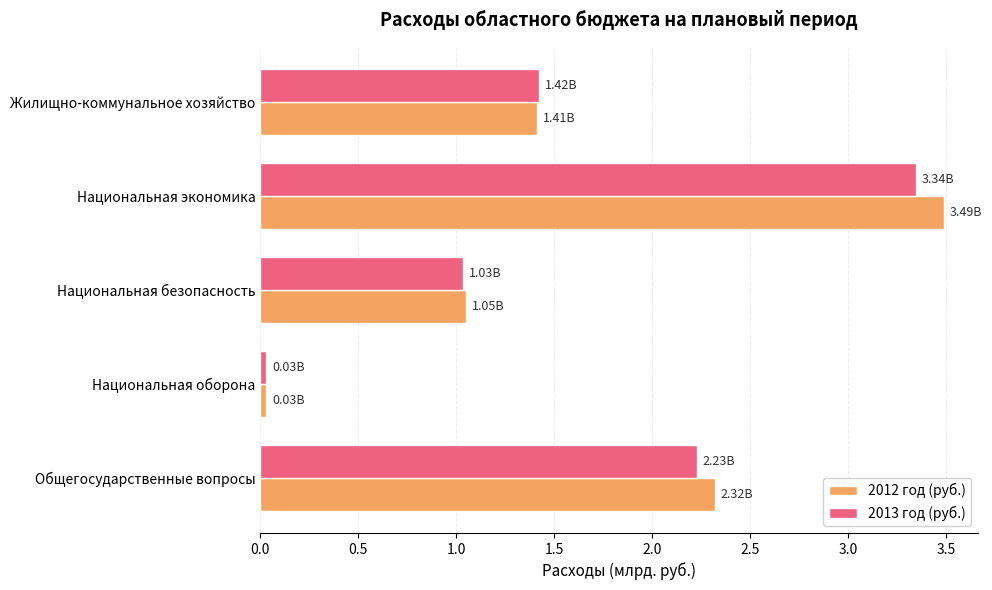

List the series in order of their overall mean, lowest first.

2013 год (руб.), 2012 год (руб.)